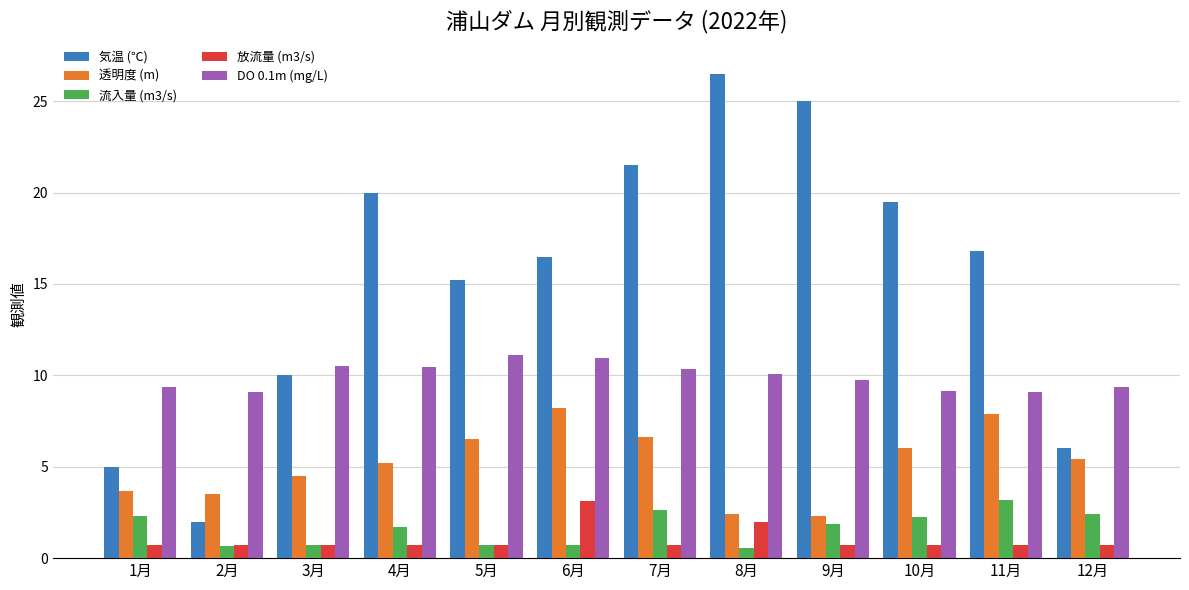

What is the difference between the second highest and minimum values in the 気温 (℃) series?

23.0